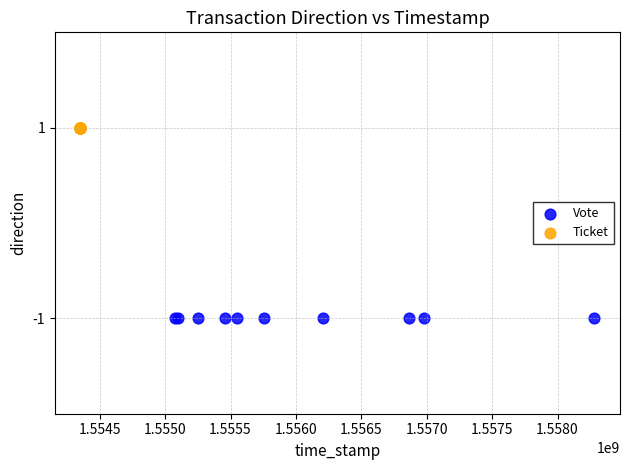

Which series reaches the maximum Y coordinate?

Ticket